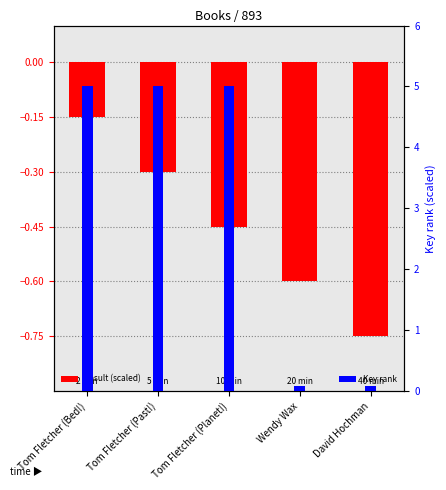

What is the smallest value displayed?

-0.8